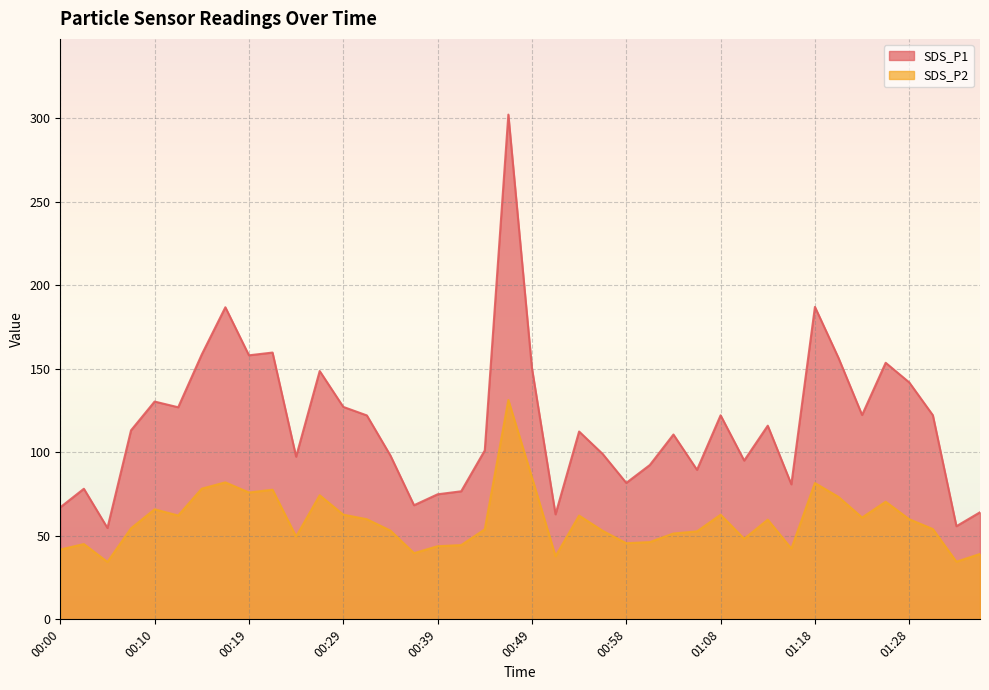

True or false: SDS_P1 and SDS_P2 cross at least once.

False